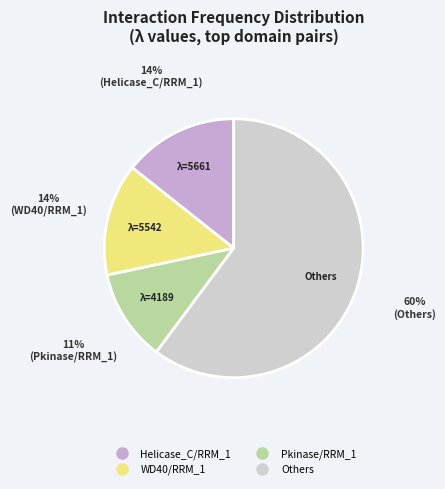

Is there a majority slice in this chart?

Yes